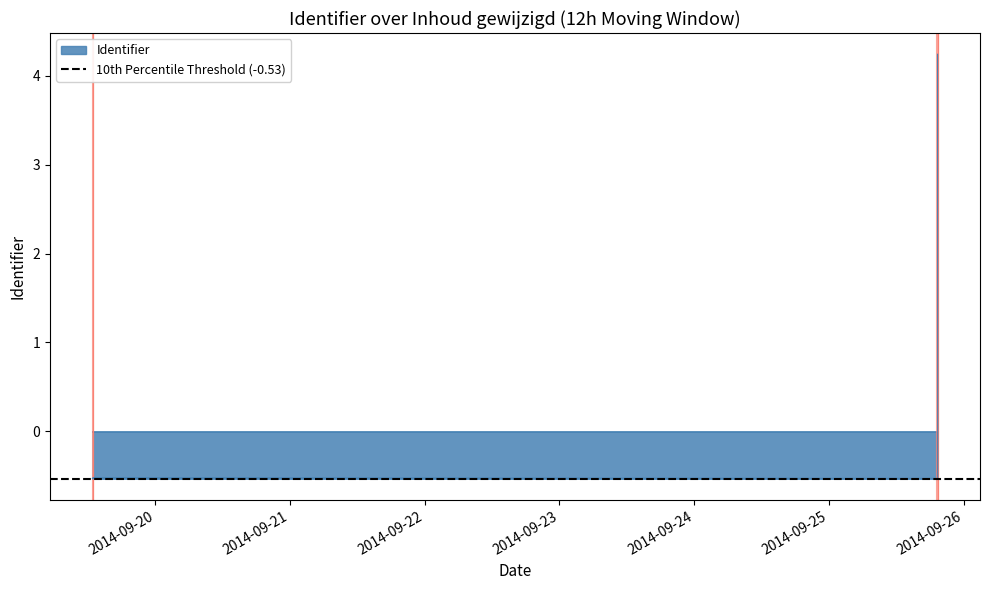

The value at 2014-09-19 12:52:47 is -0.2. True or false?

False